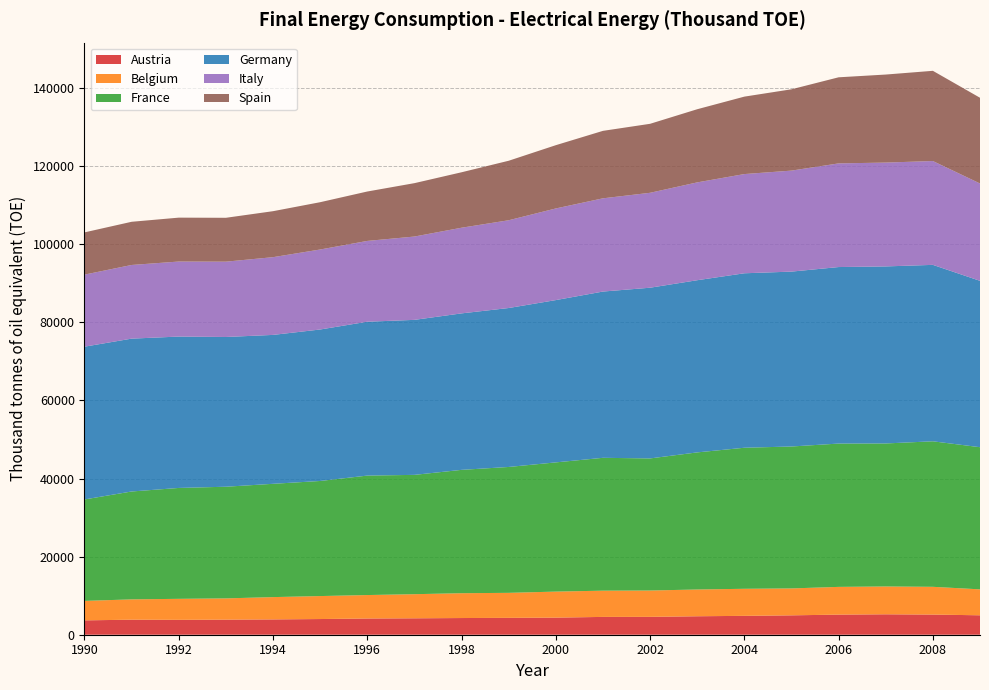

Reading right to left, transcribe all the data shown in this chart.

Austria: 4977	5161	5232	5150	4963	4834	4729	4578	4563	4379	4321	4274	4205	4154	4017	3922	3865	3812	3853	3677
Belgium: 6643	7110	7128	7103	6896	6931	6856	6745	6719	6667	6407	6359	6176	6008	5885	5713	5443	5381	5203	4986
France: 36409	37273	36631	36709	36352	36127	35116	33834	34031	33096	32241	31594	30564	30596	29480	29019	28598	28403	27632	25987
Germany: 42612	45189	45344	45211	44794	44686	44100	43724	42585	41569	40712	40080	39701	39412	38797	38140	38355	38773	39151	39130
Italy: 24937	26596	26597	26550	25871	25411	25059	24312	23880	23472	22479	21940	21342	20696	20488	19910	19292	19216	18868	18455
Spain: 21958	23107	22548	22052	20827	19834	18736	17671	17279	16205	15241	14202	13674	12655	12116	11777	11237	11244	11061	10817